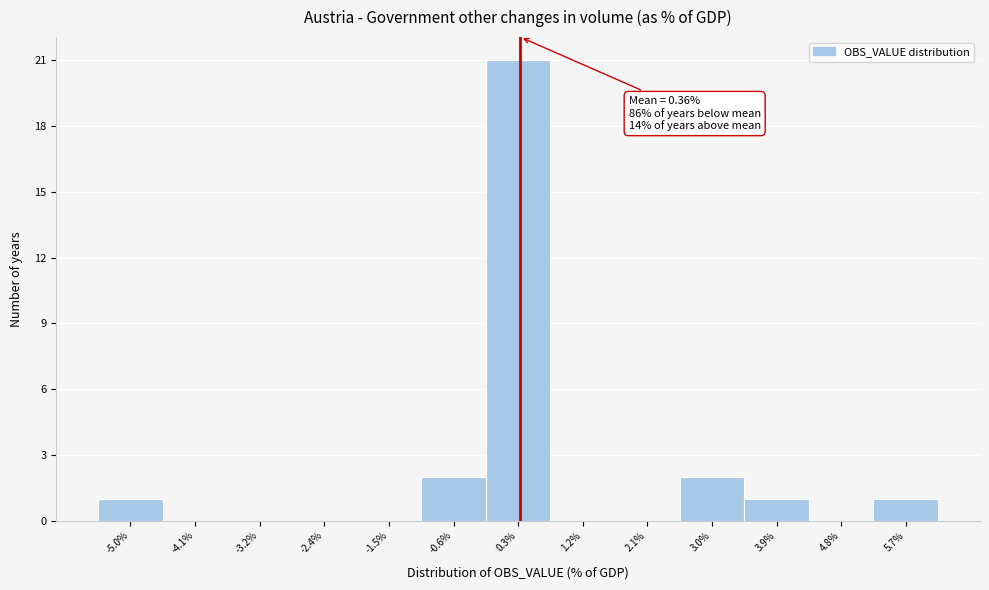

Over which range of the x-axis is the bar tallest?

-0.1 to 0.8